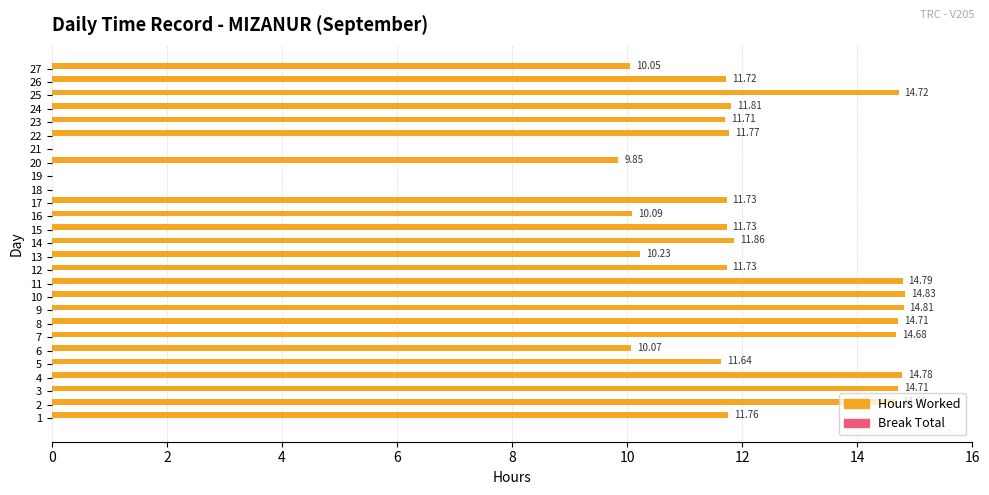

What is the change in value from 6 to 8?

+4.6